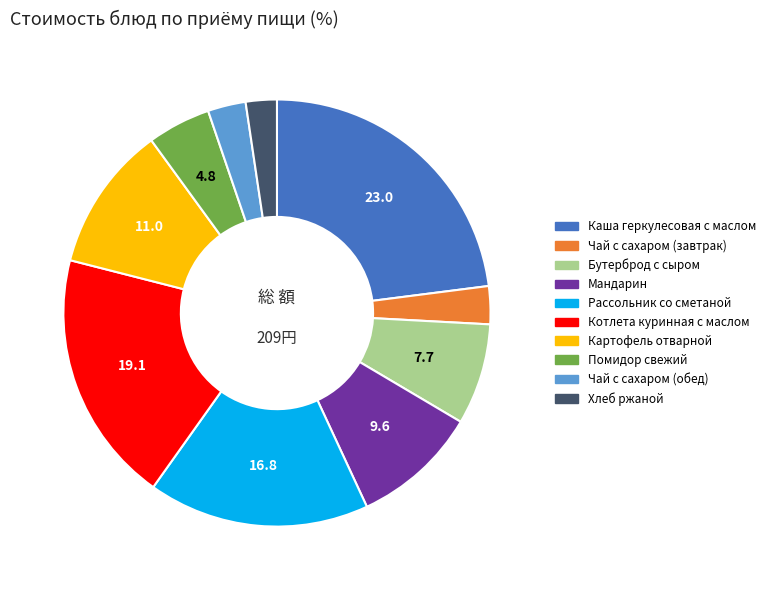

True or false: Картофель отварной accounts for 1% of the total.

False